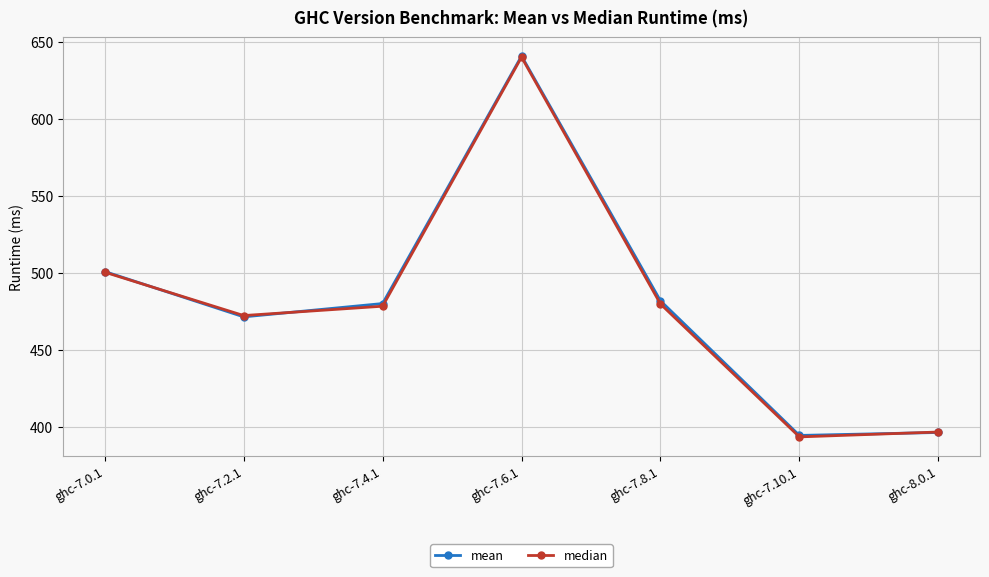

Reading right to left, what are all the values shown in this chart?

mean: 396.4	394.5	481.8	640.7	480.1	471.4	500.8
median: 396.7	393.5	479.8	639.9	478.3	472.3	500.4